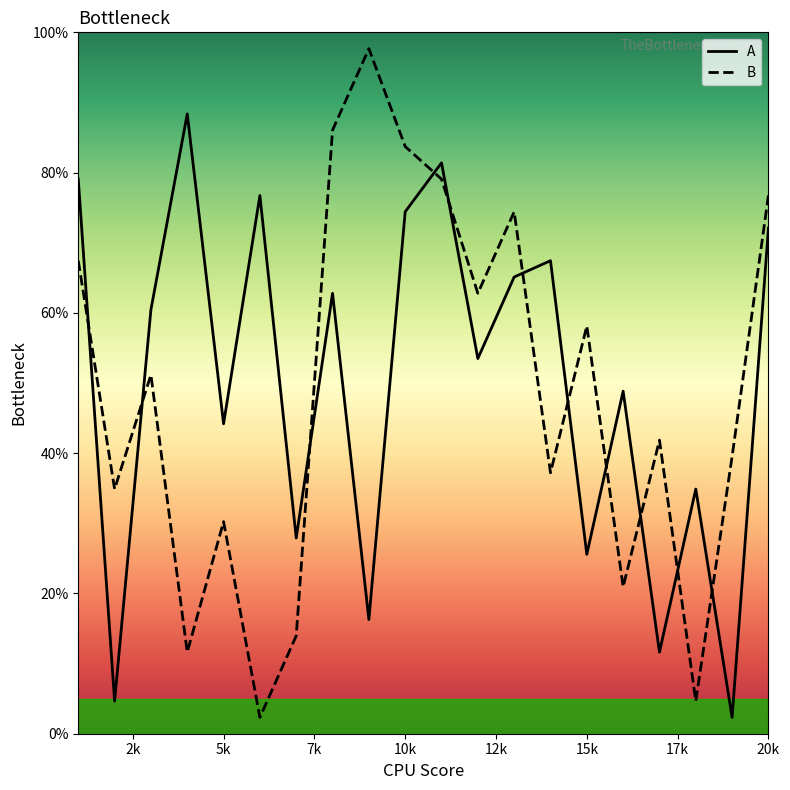

How many data points does each series have?

20